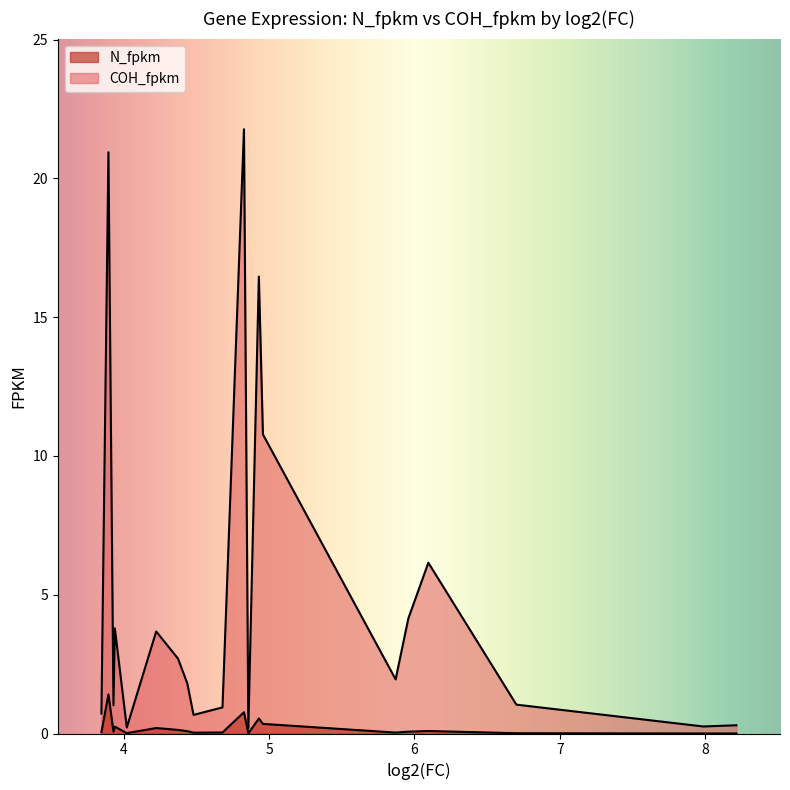

Is it true that N_fpkm equals 0.1 at 3.93073733756289?

False